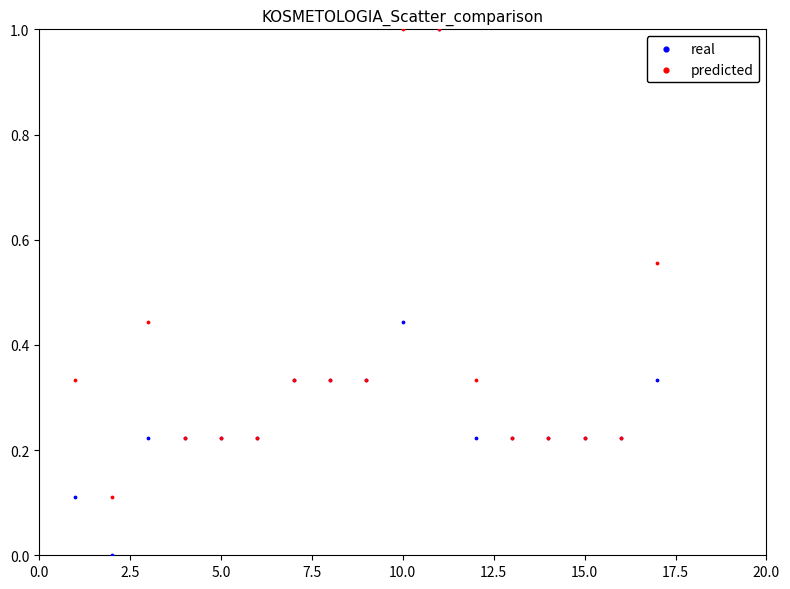

Which series reaches the minimum Y coordinate?

real